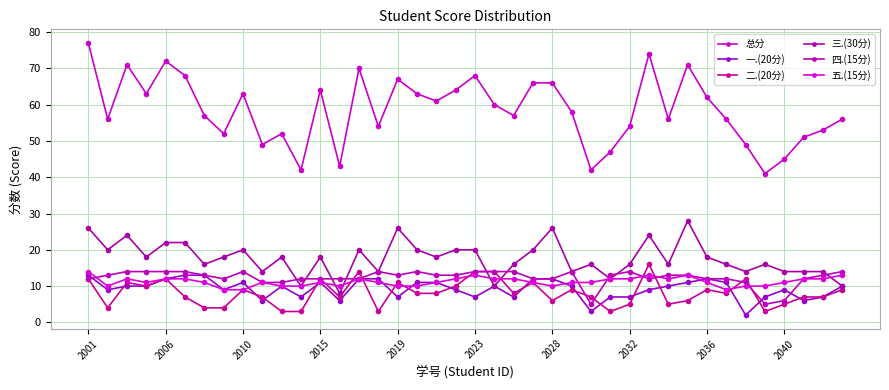

Which series has the largest total across all categories?

总分